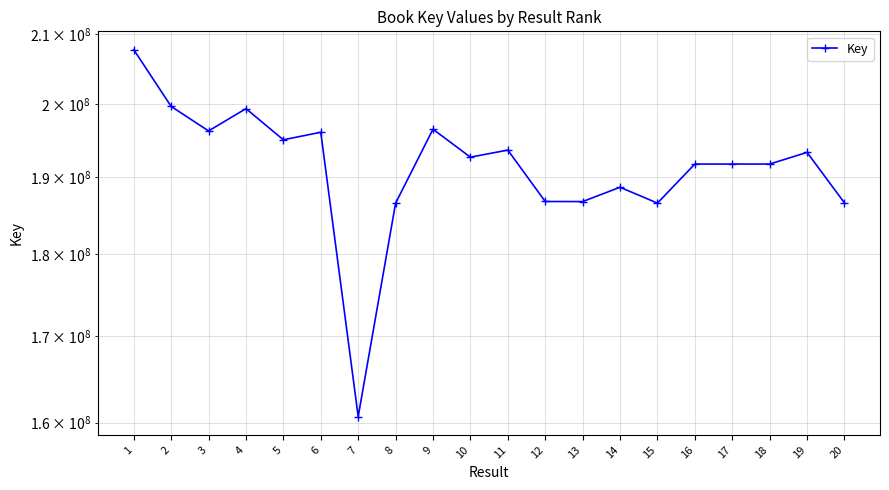

Between 6 and 14, which is larger?

6